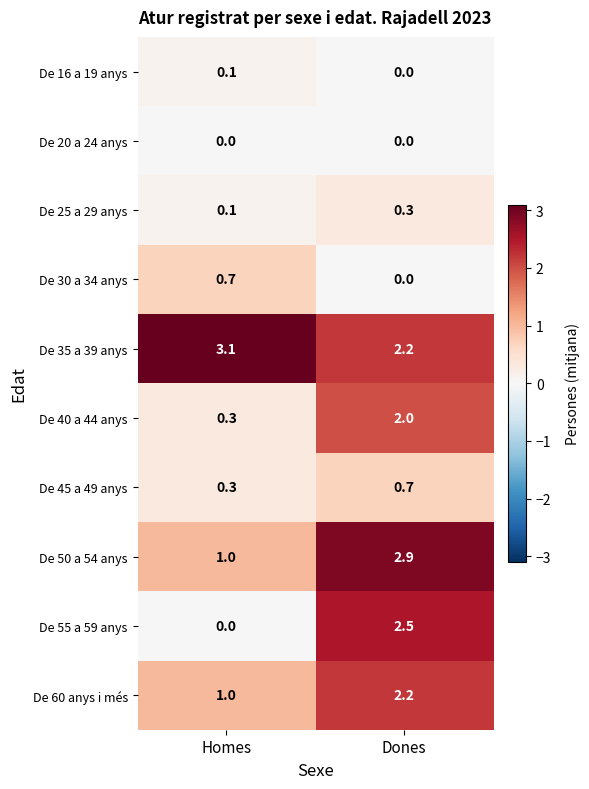

Reading right to left, list all the values displayed in this chart.

De 16 a 19 anys: Dones=0.0	Homes=0.1
De 20 a 24 anys: Dones=0.0	Homes=0.0
De 25 a 29 anys: Dones=0.3	Homes=0.1
De 30 a 34 anys: Dones=0.0	Homes=0.7
De 35 a 39 anys: Dones=2.2	Homes=3.1
De 40 a 44 anys: Dones=2.0	Homes=0.3
De 45 a 49 anys: Dones=0.7	Homes=0.3
De 50 a 54 anys: Dones=2.9	Homes=1.0
De 55 a 59 anys: Dones=2.5	Homes=0.0
De 60 anys i més: Dones=2.2	Homes=1.0